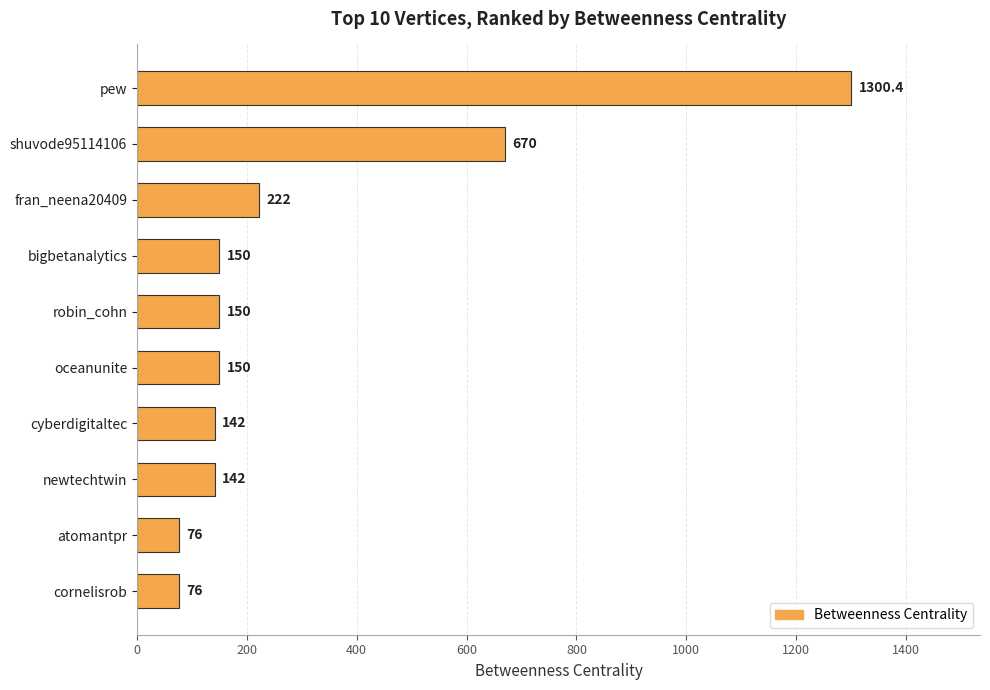

What is the change in value from bigbetanalytics to cornelisrob?

-74.0